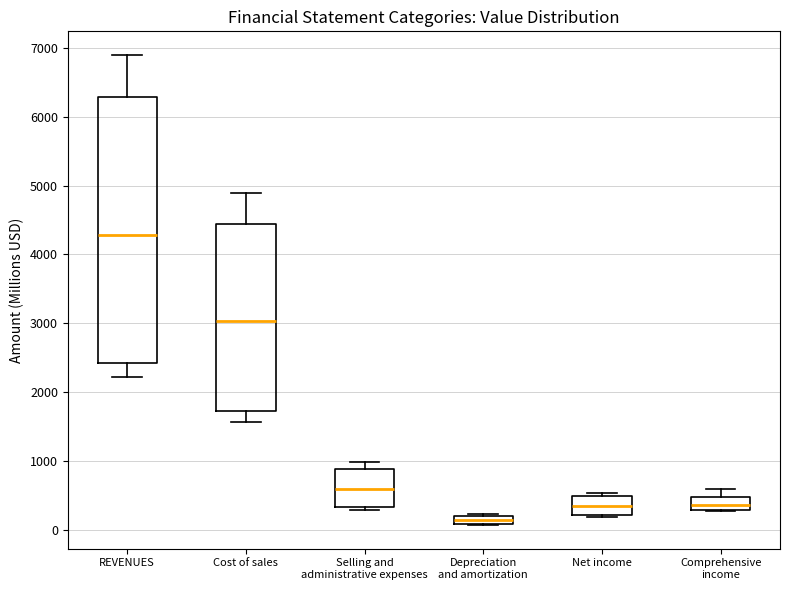

Which box has the lowest median line?

Depreciation and amortization